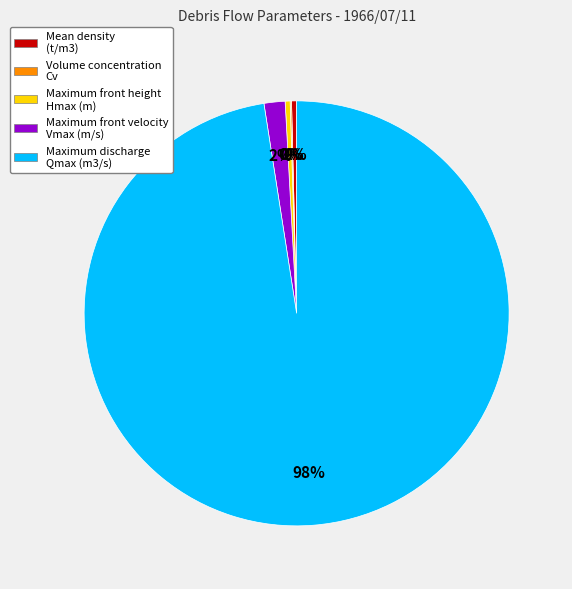

Which slice is the largest?

Maximum discharge Qmax (m3/s)